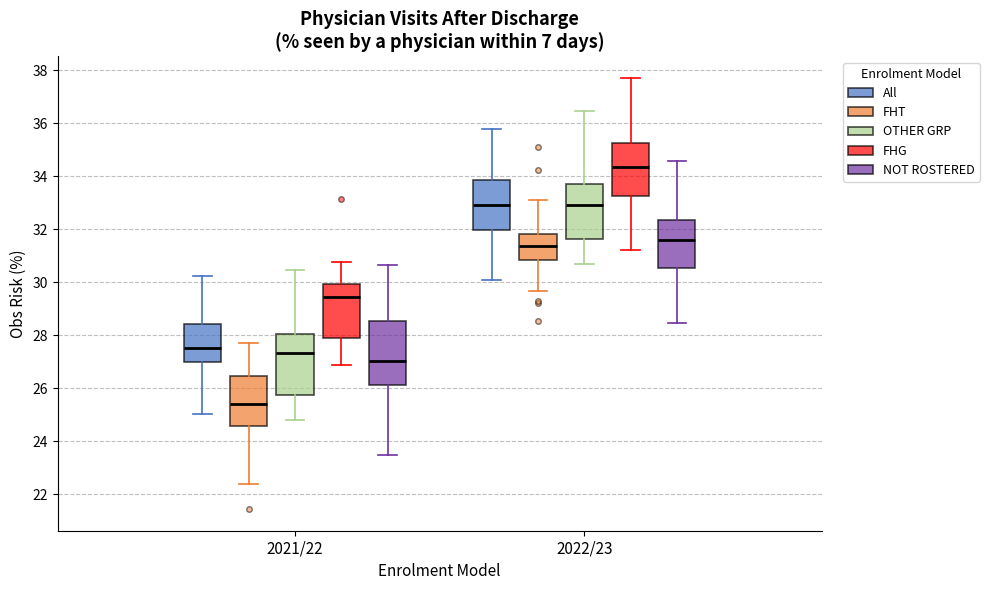

Reading left to right, transcribe this box plot: for each box, give where its median line is, the range the box spans, and where its two whiskers end, as read against the y-axis. The values are not printed on the chart, so give them approximately, as read against the axis.

2021/22 (All): median 27.6, box 27.0 to 28.4, whiskers 25.0 to 30.2
2021/22 (FHT): median 25.4, box 24.6 to 26.4, whiskers 22.4 to 27.8
2021/22 (OTHER GRP): median 27.4, box 25.8 to 28.0, whiskers 24.8 to 30.4
2021/22 (FHG): median 29.4, box 27.8 to 30.0, whiskers 26.8 to 30.8
2021/22 (NOT ROSTERED): median 27.0, box 26.2 to 28.6, whiskers 23.4 to 30.6
2022/23 (All): median 33.0, box 32.0 to 33.8, whiskers 30.0 to 35.8
2022/23 (FHT): median 31.4, box 30.8 to 31.8, whiskers 29.6 to 33.2
2022/23 (OTHER GRP): median 33.0, box 31.6 to 33.8, whiskers 30.6 to 36.4
2022/23 (FHG): median 34.4, box 33.2 to 35.2, whiskers 31.2 to 37.8
2022/23 (NOT ROSTERED): median 31.6, box 30.6 to 32.4, whiskers 28.4 to 34.6